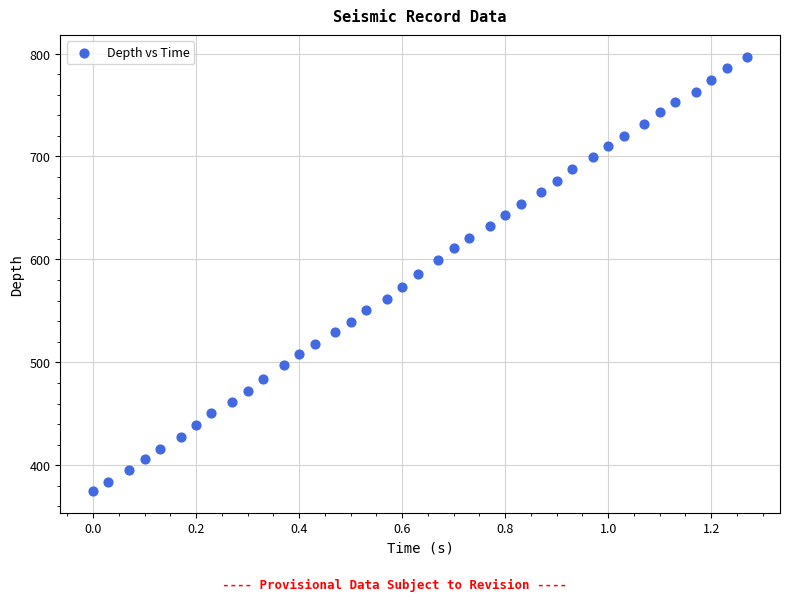

What is the range of Y values (max minus min)?

422